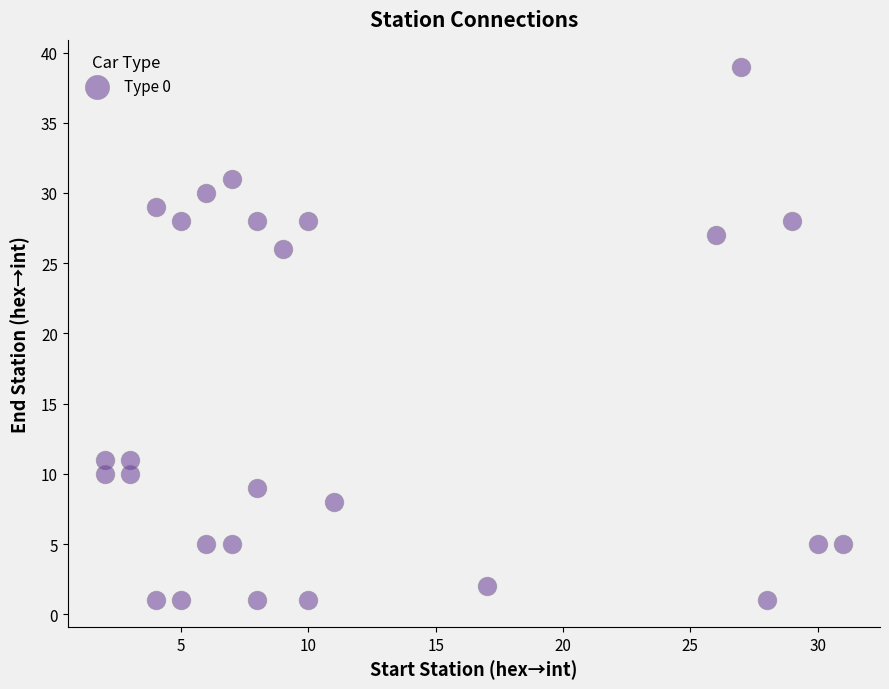

What is the range of Y values (max minus min)?

38